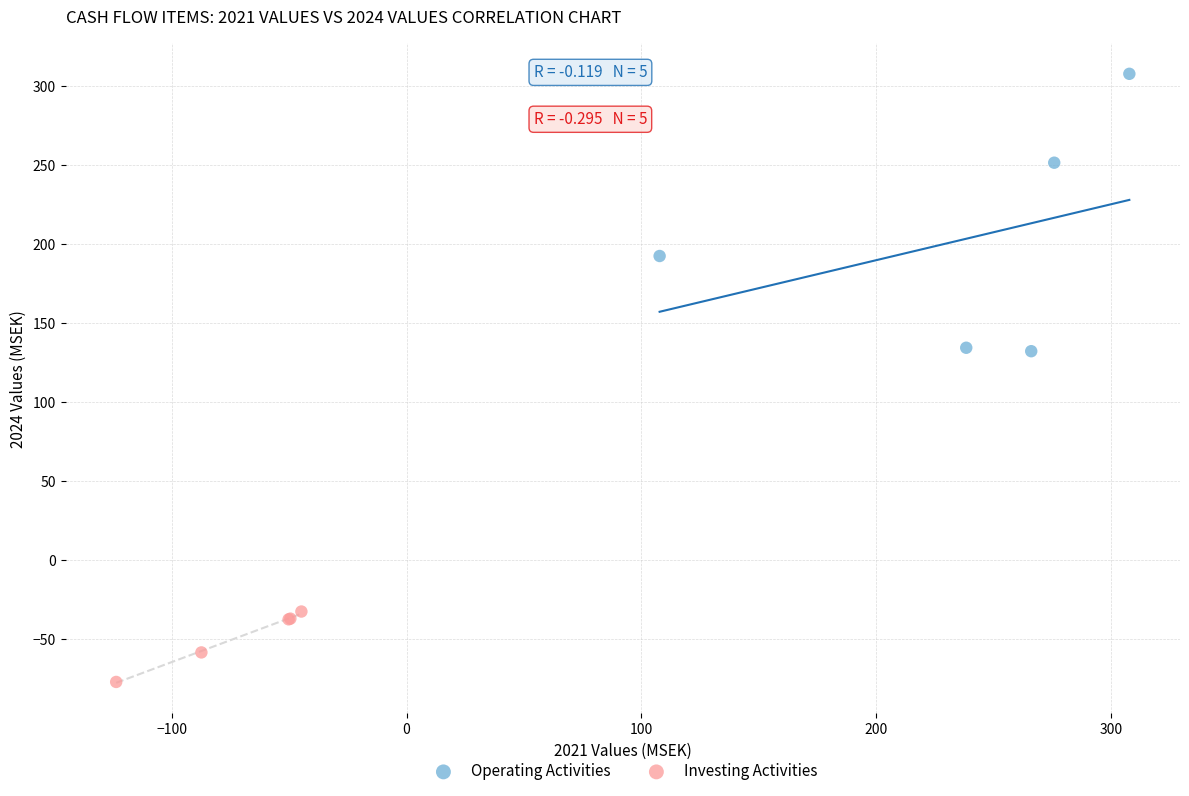

Which series contains the lowest Y value?

Investing Activities